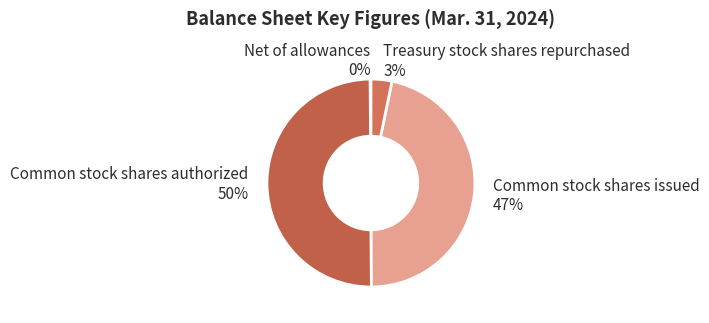

To the nearest percent, what is the average slice percentage?

25%